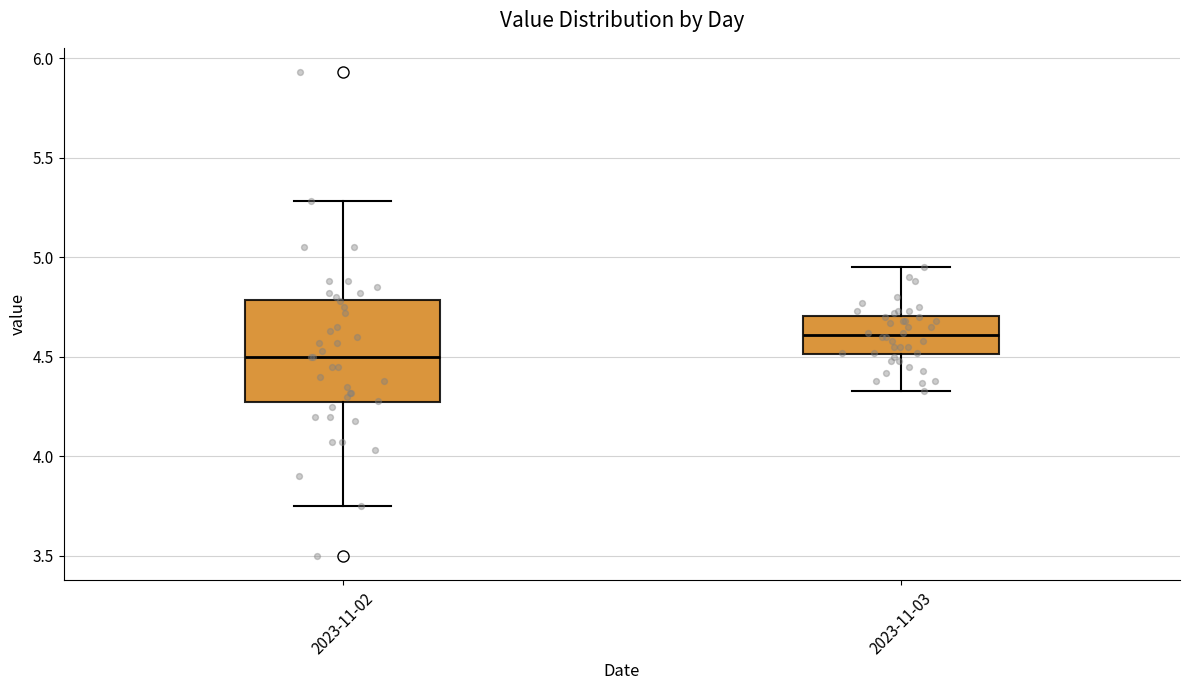

Which box has the highest median line?

2023-11-03